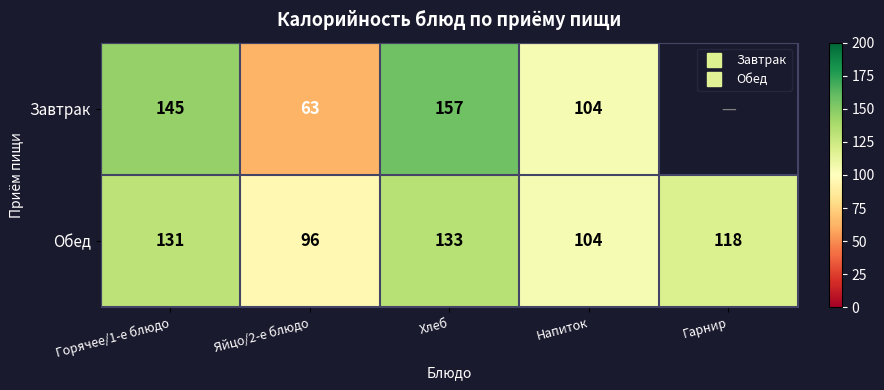

What is the average value of the Обед series?

116.4